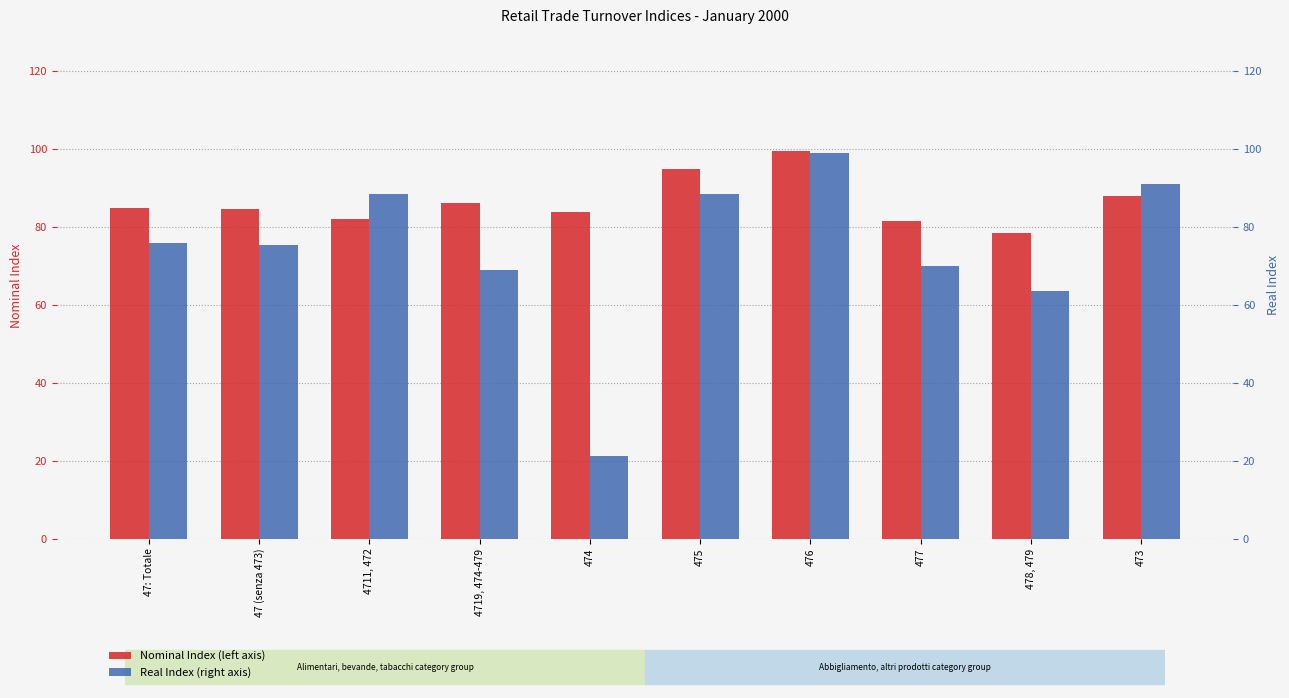

Is the value of Nominal Index at 478, 479 greater than the value of Real Index at 47: Totale?

Yes